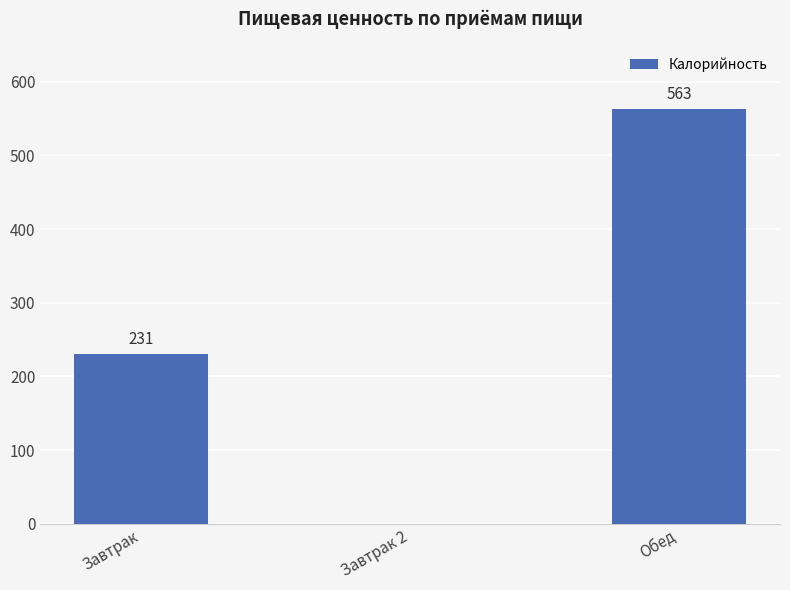

Is it true that the value at Обед is 562.7?

True